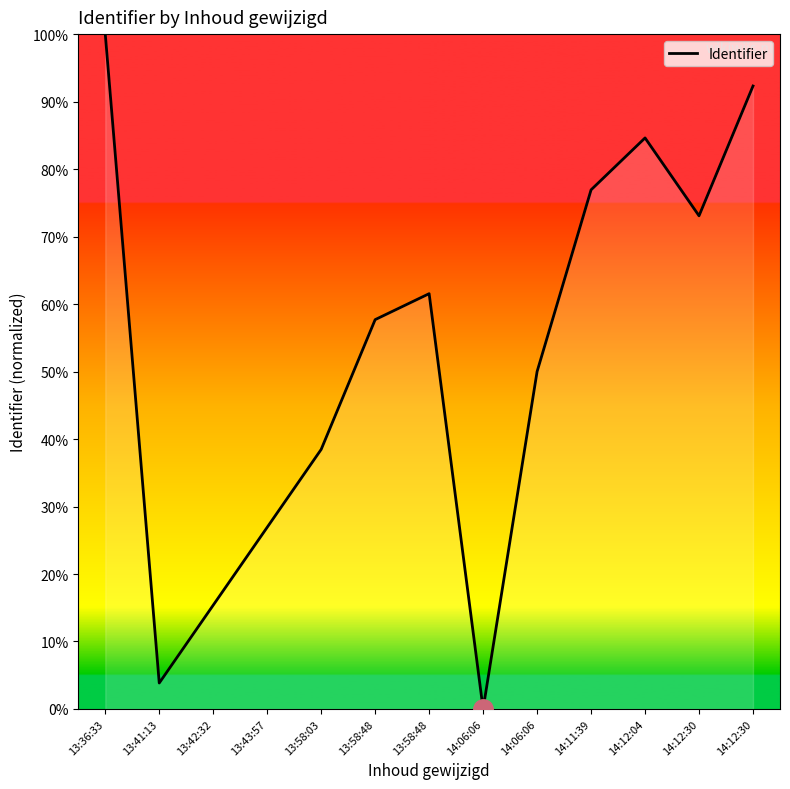

Is this an area chart (filled region under the line)?

No